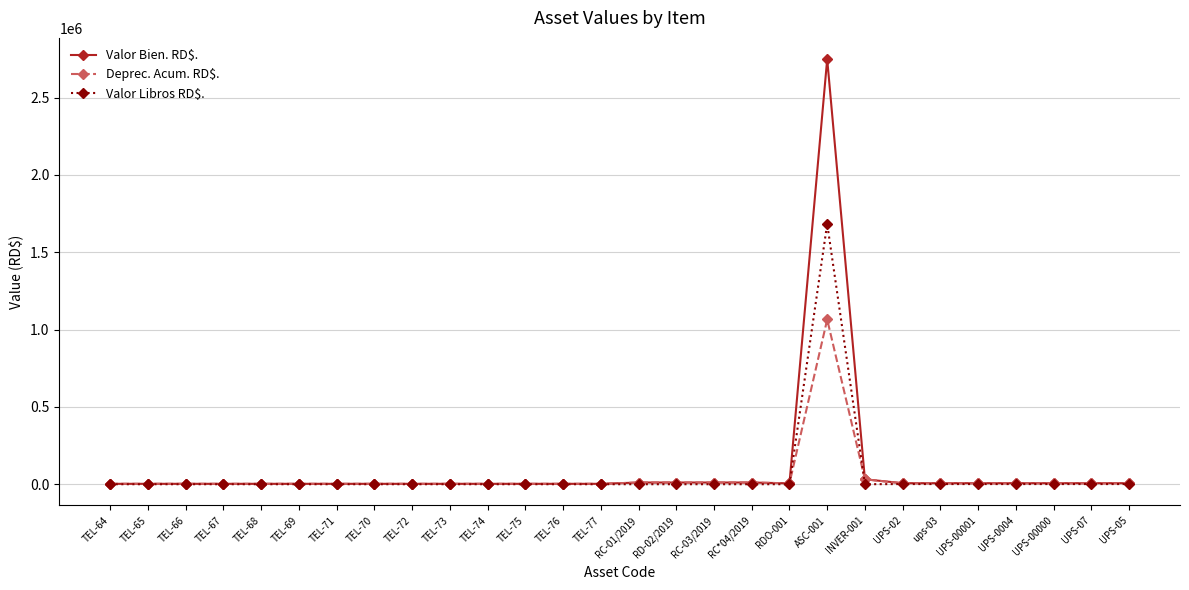

What value does the Valor Libros RD$. series have at TEL-72?

1.0